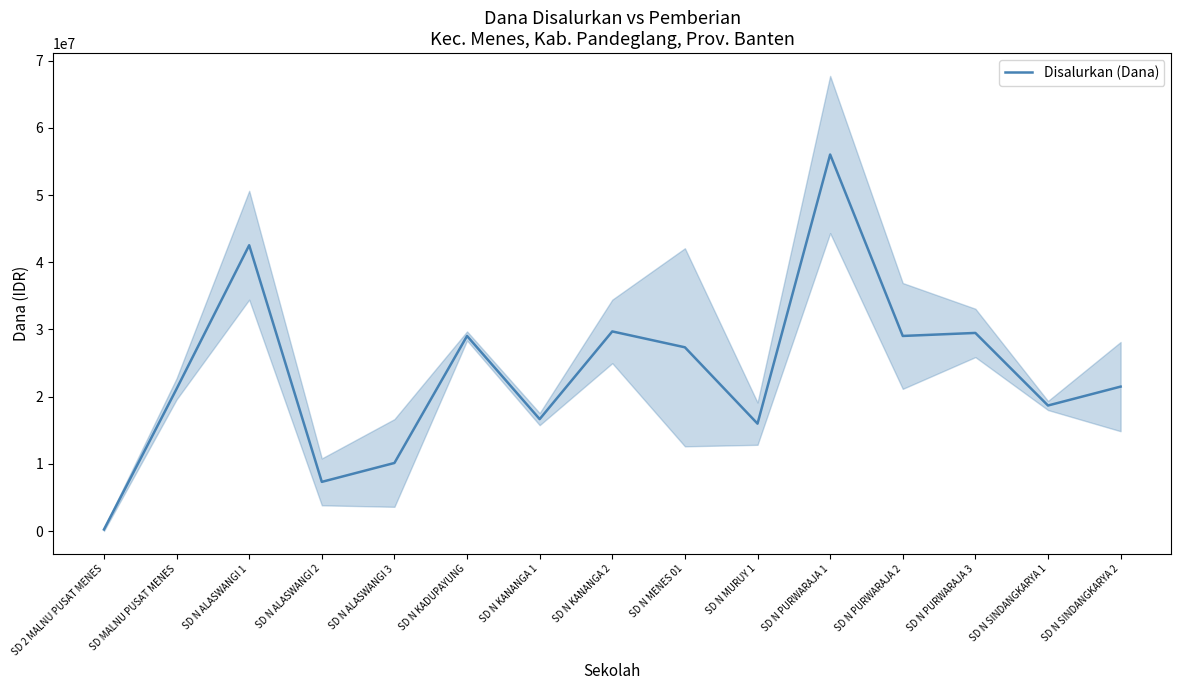

Between SD MALNU PUSAT MENES and SD N ALASWANGI 1, which is larger?

SD N ALASWANGI 1